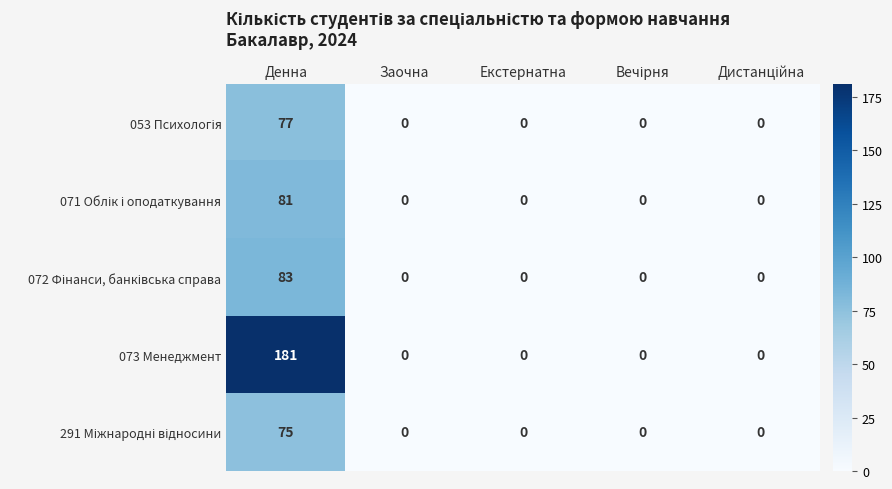

Which category has the highest value across all series?

Денна